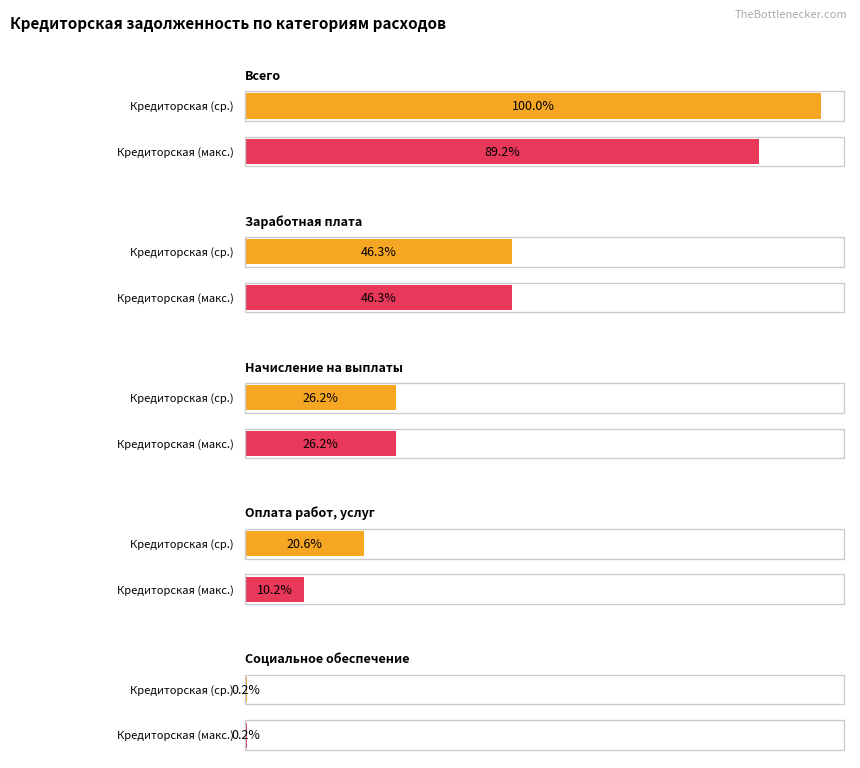

What is the sum of all Кредиторская задолженность values?

17551212.6